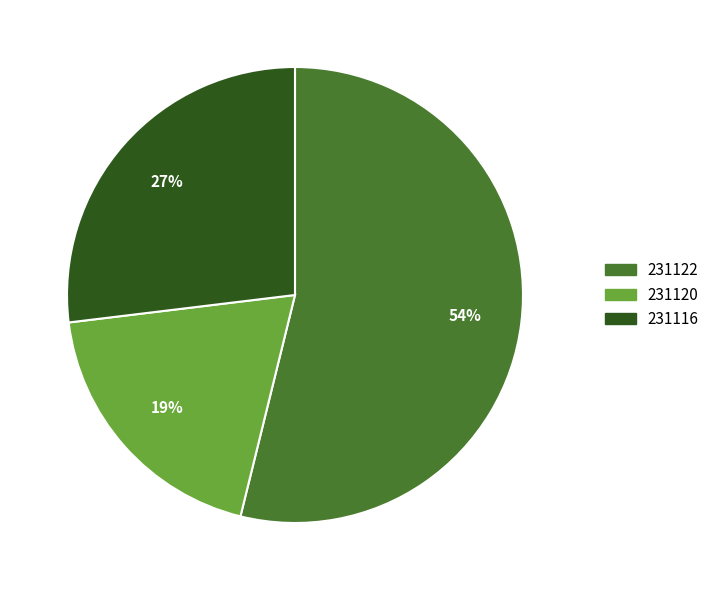

Which category accounts for the majority?

231122